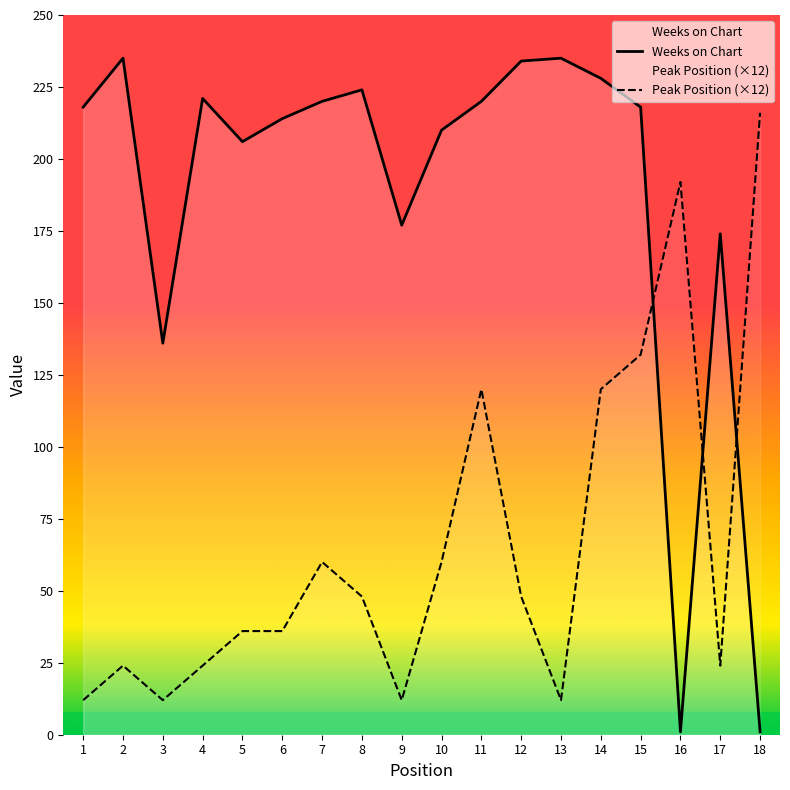

At 10, list the series in order from largest to smallest.

Weeks on Chart, Peak Position (×12)